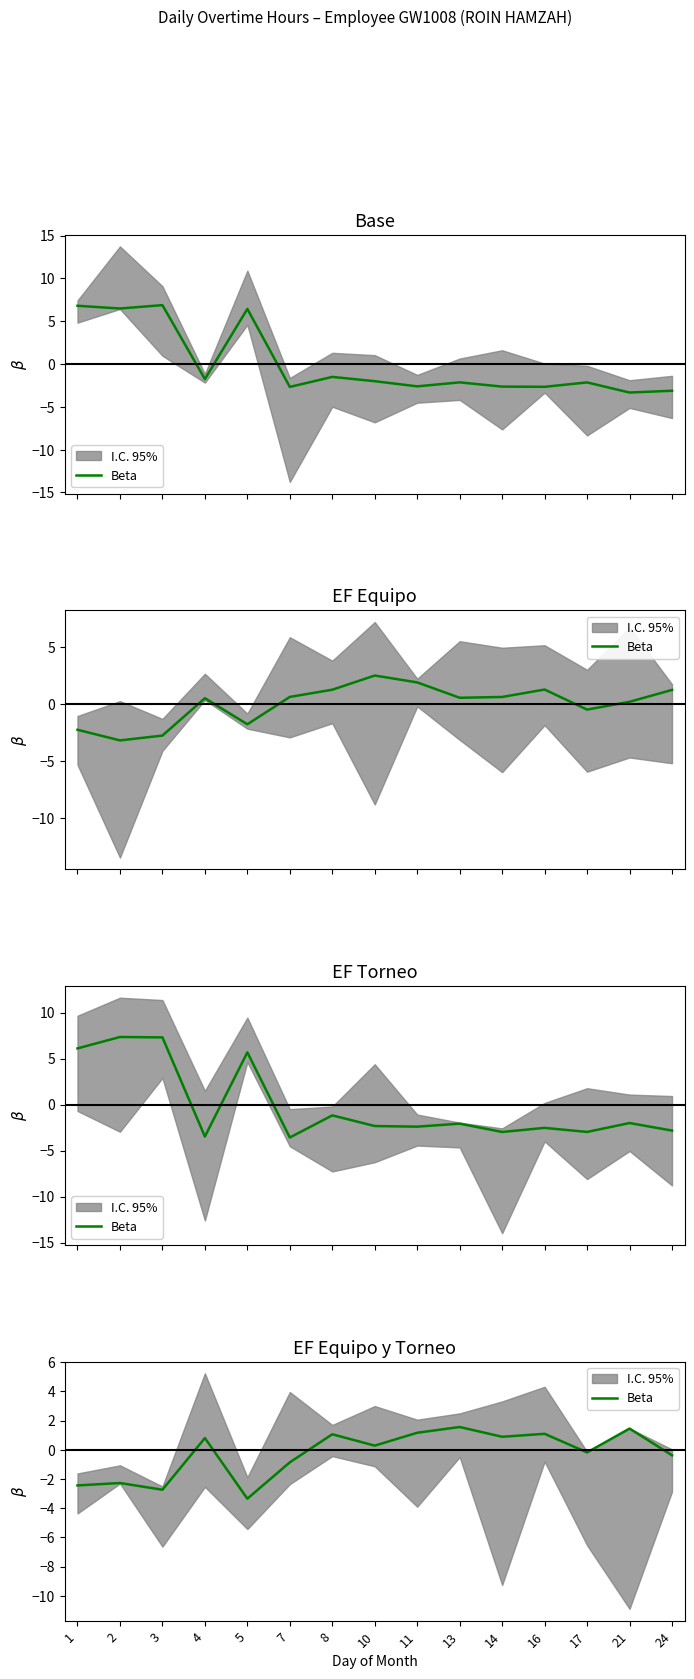

What is the average value?

-0.3